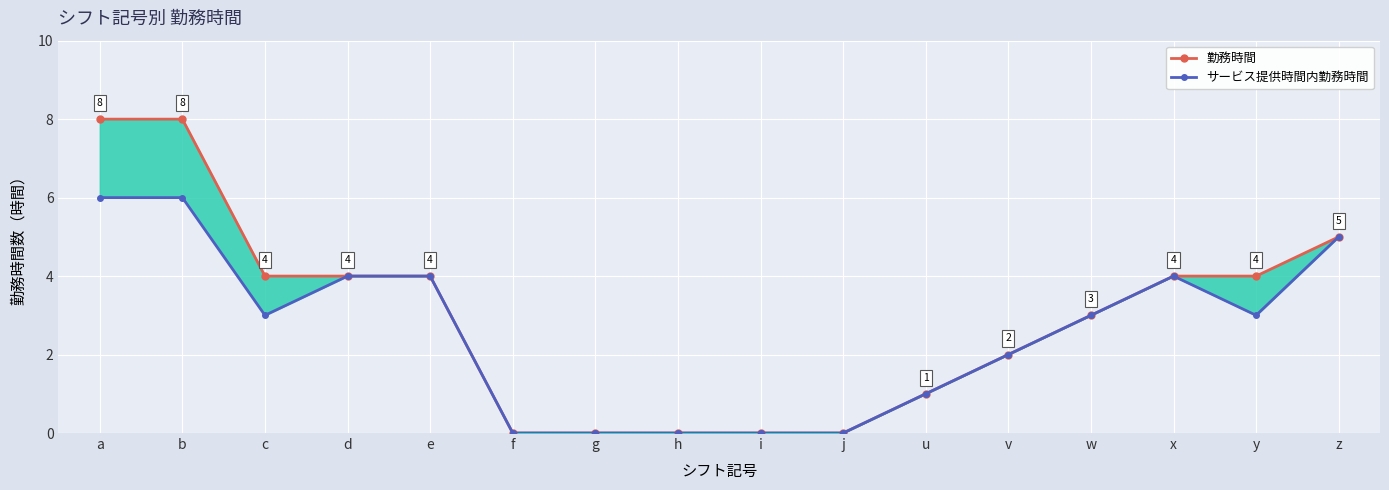

Reading right to left, list all the values displayed in this chart.

勤務時間: 5	4	4	3	2	1	0	0	0	0	0	4	4	4	8	8
サービス提供時間内勤務時間: 5	3	4	3	2	1	0	0	0	0	0	4	4	3	6	6